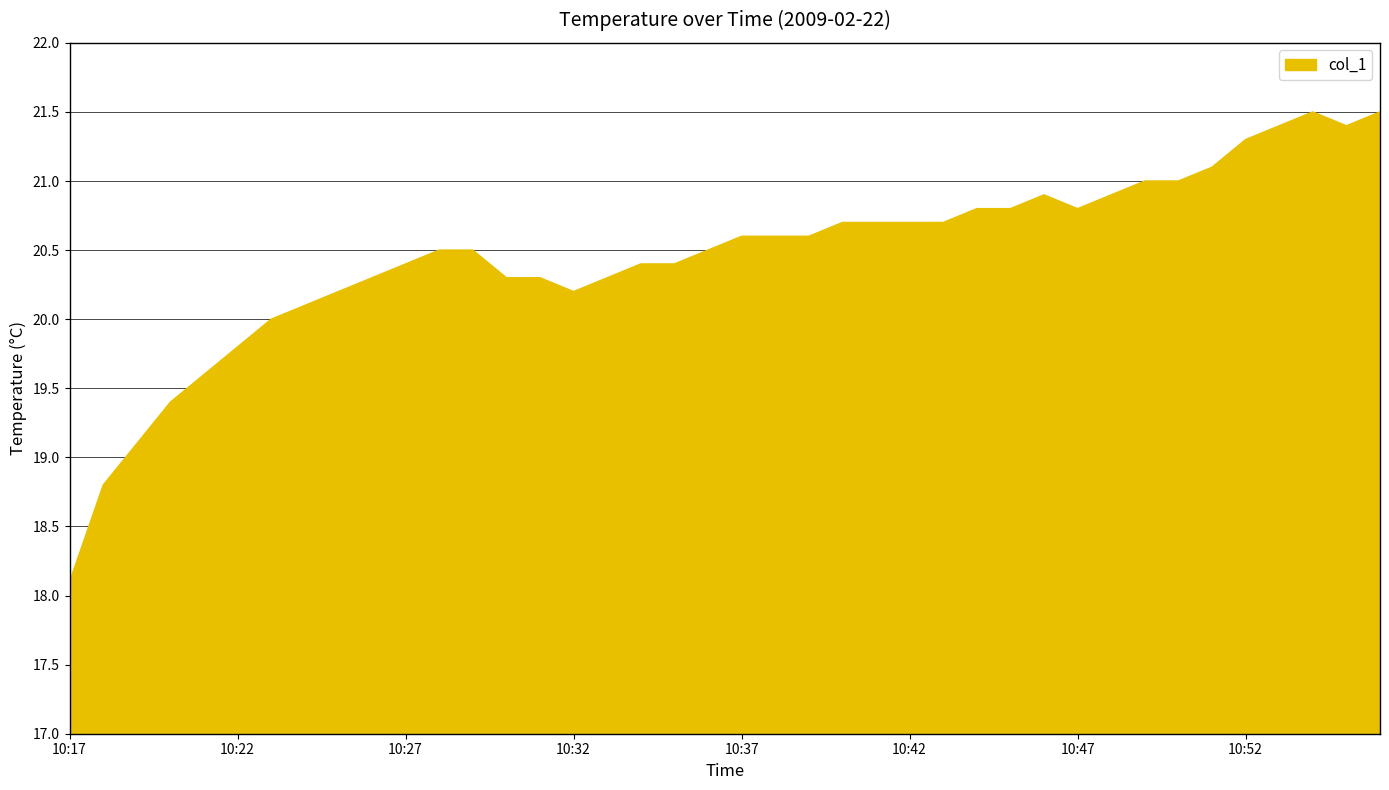

How many distinct data groups are displayed?

1